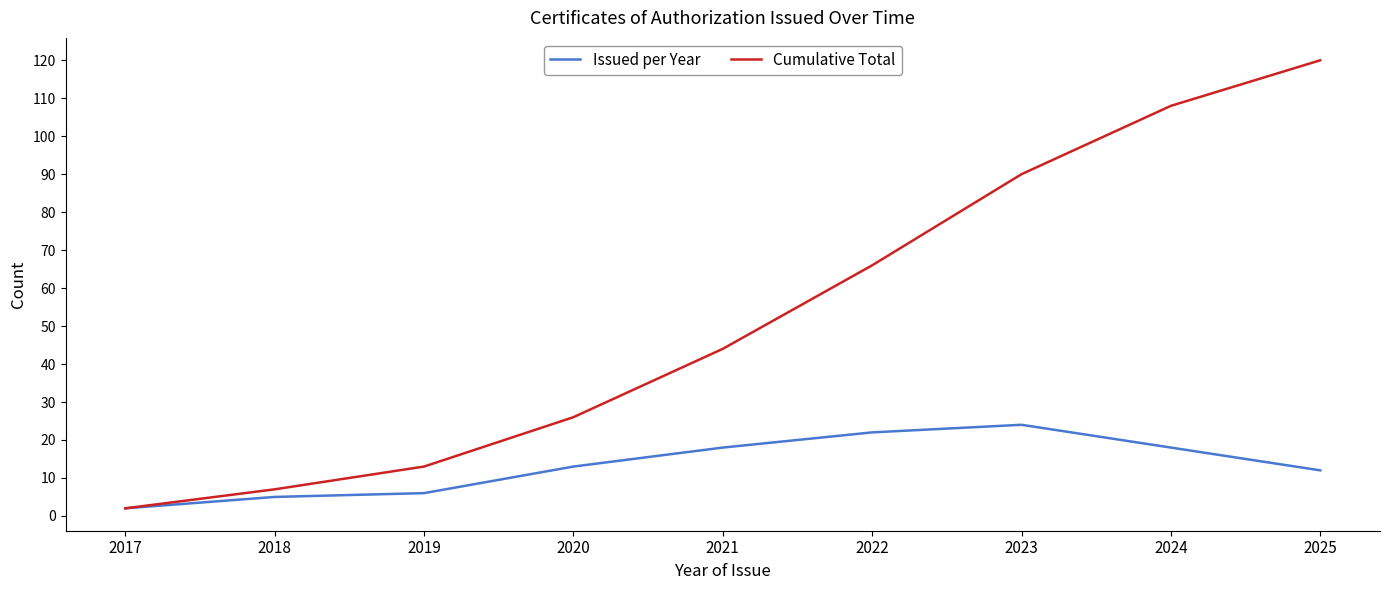

Read the Issued per Year value at 2025.

12